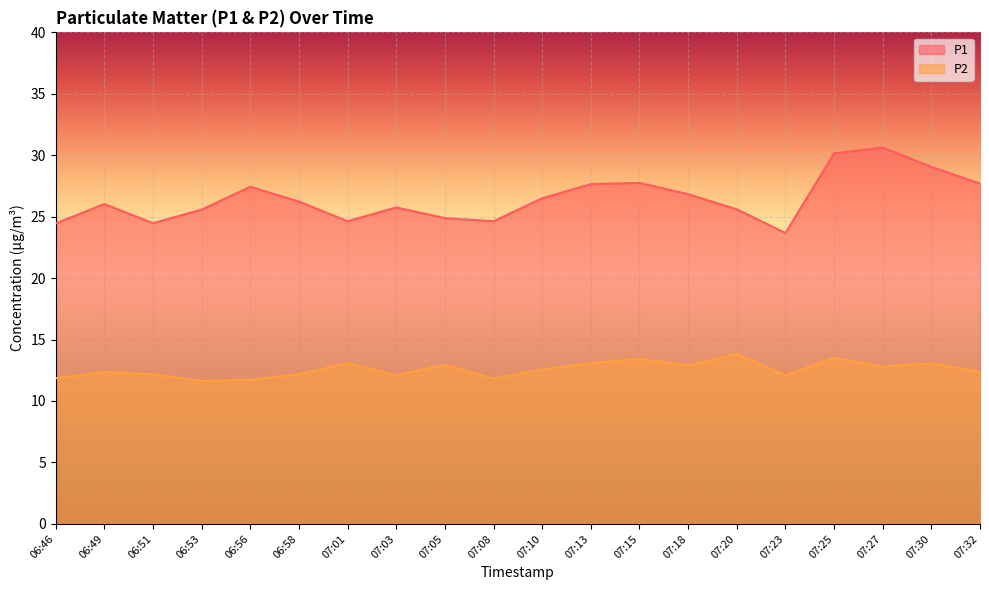

Is the value of P1 at 07:03 greater than the value of P2 at 07:13?

Yes